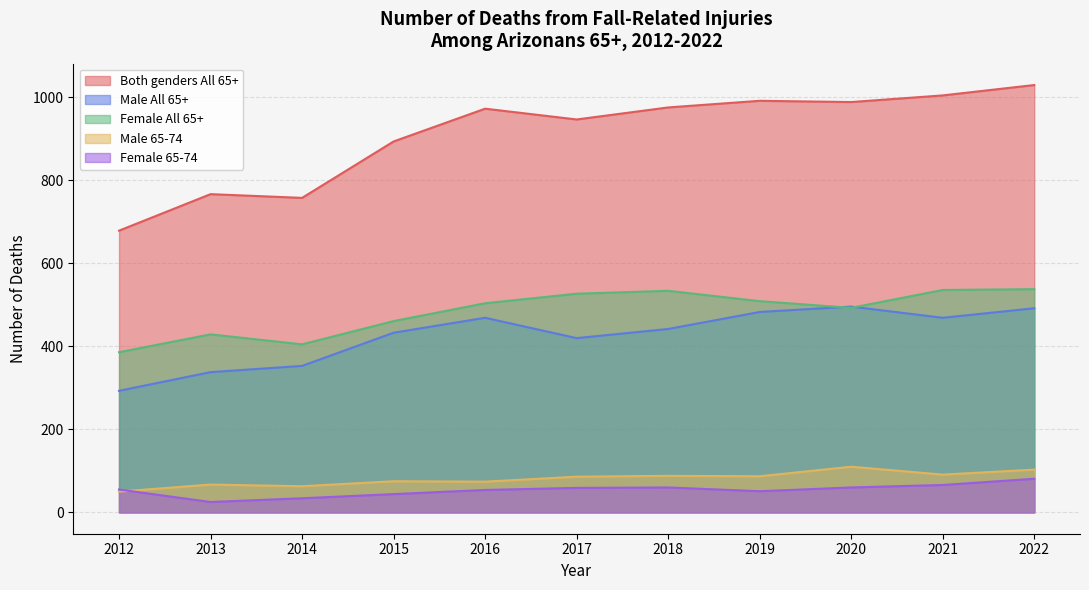

Which series has the largest total across all categories?

Both genders All 65+